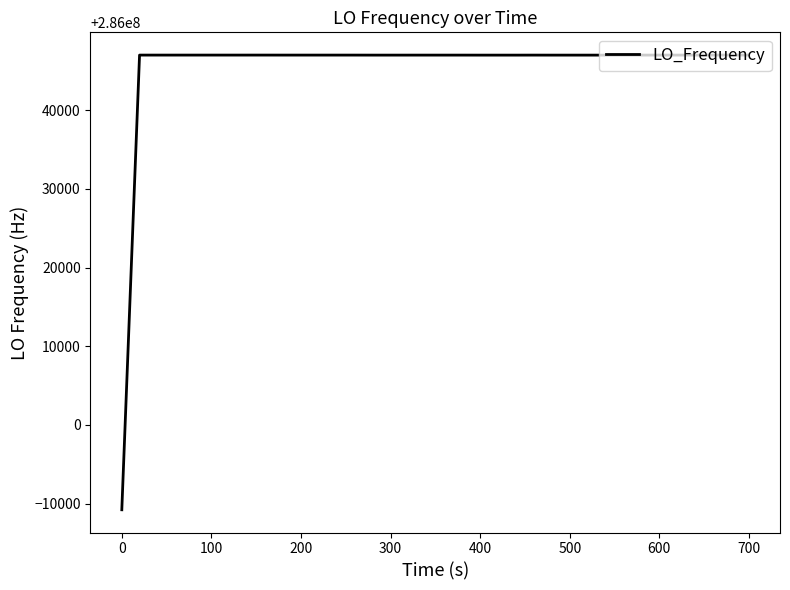

What is the maximum value shown in the chart?

286046999.1